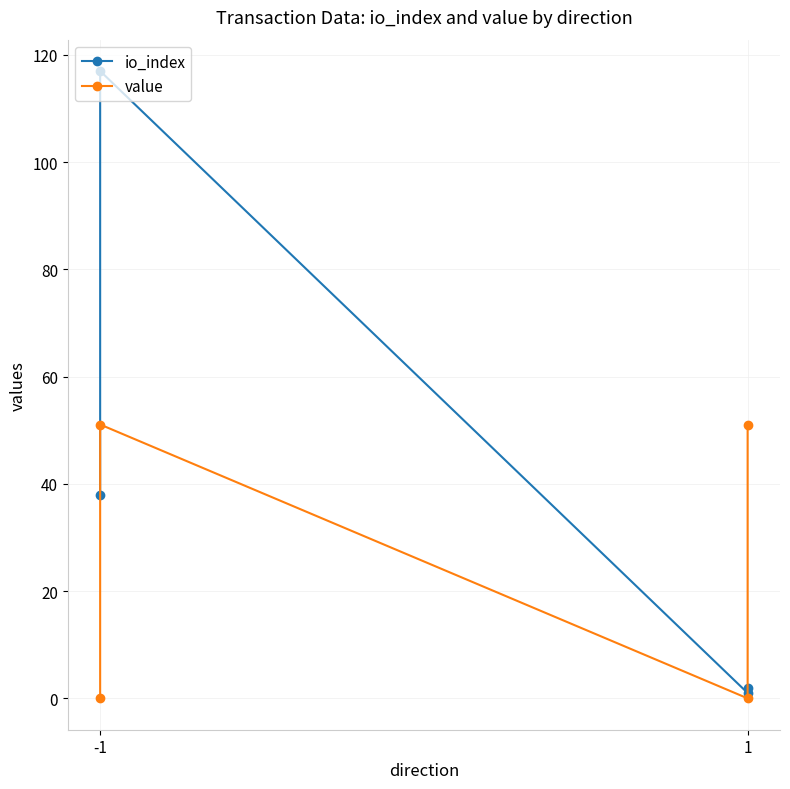

What is the sum of all value values?

102.2